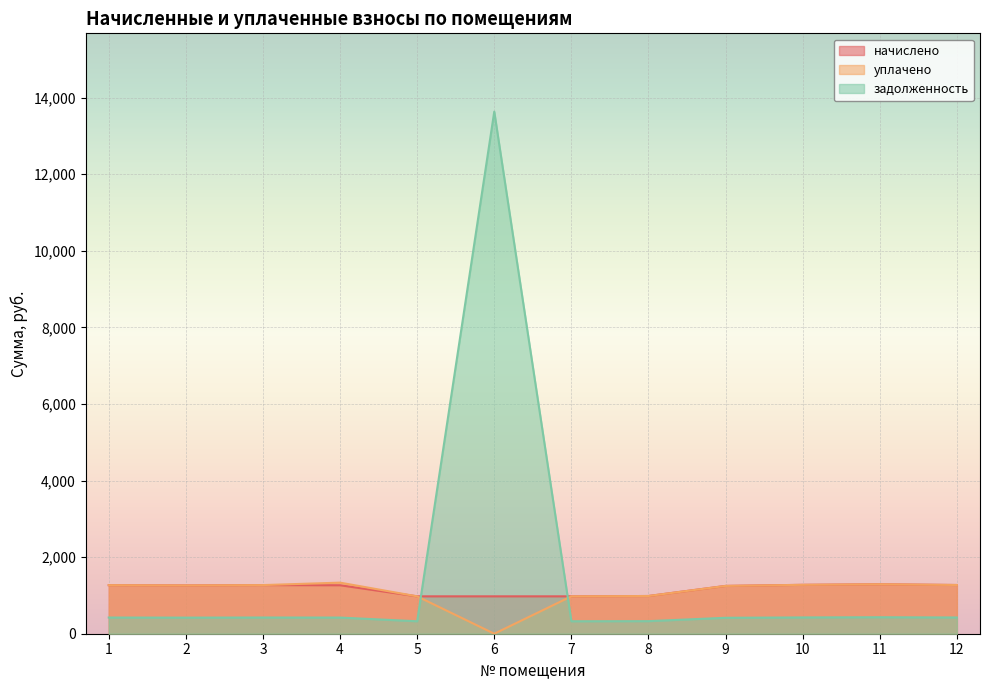

True or false: начислено and уплачено intersect in this chart.

False